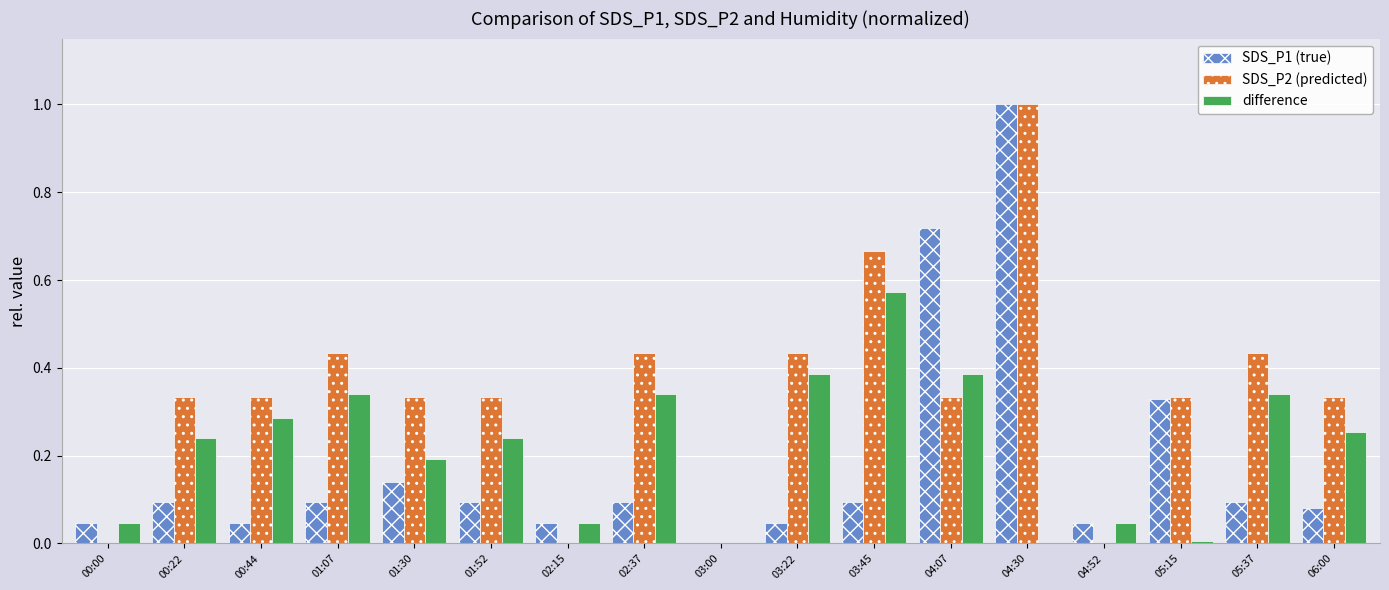

The value of SDS_P1 (true) at 03:00 is 0.3. True or false?

False